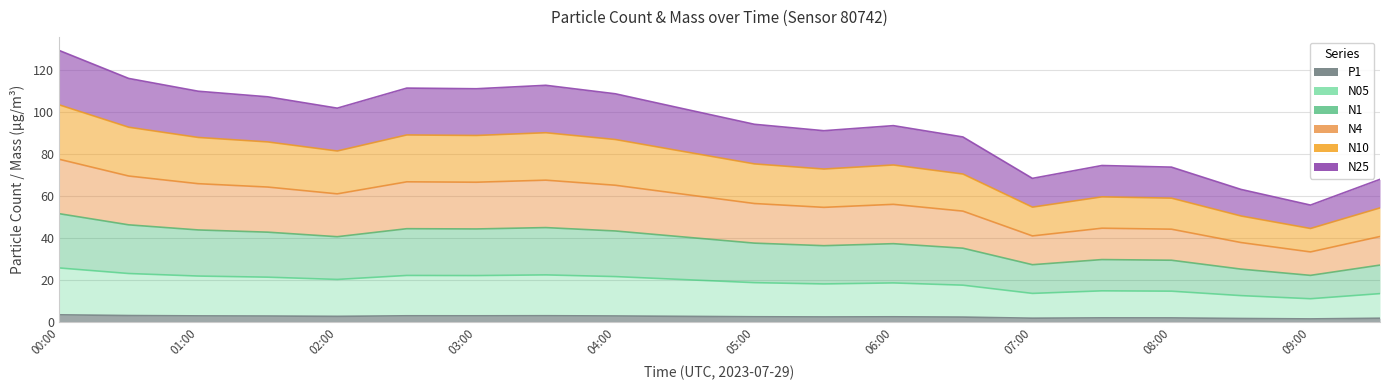

What is the label of the 8th point from the right?

06:00